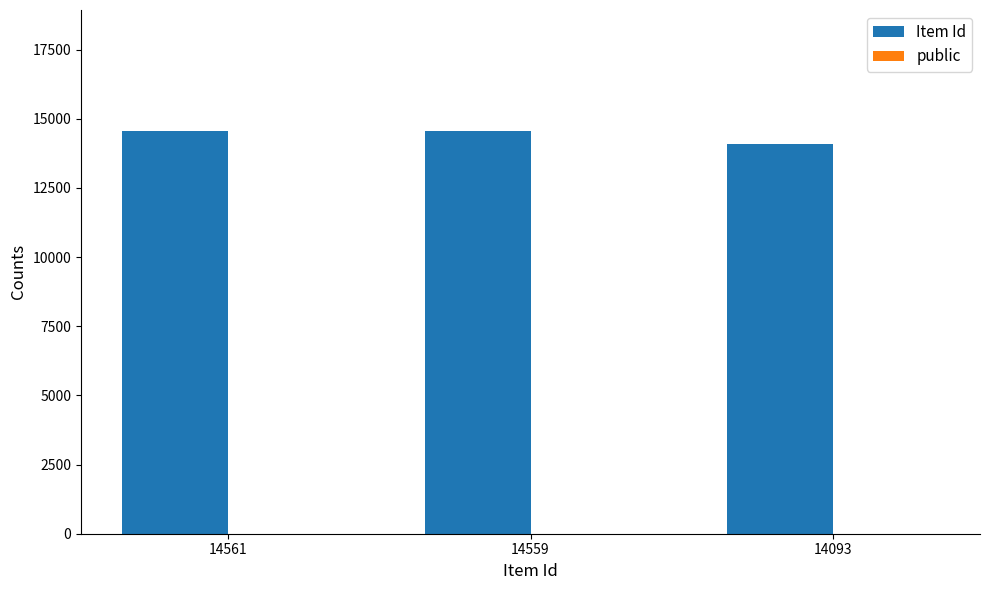

True or false: Item Id has a value of 14093 at 14093.

True